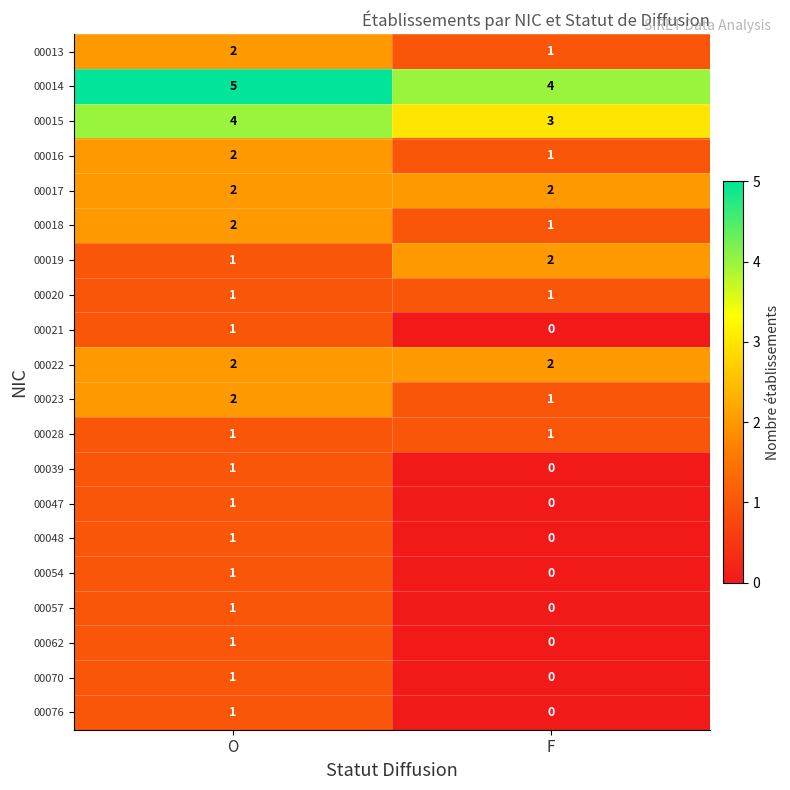

Rank the categories by 00014 value from highest to lowest.

O, F